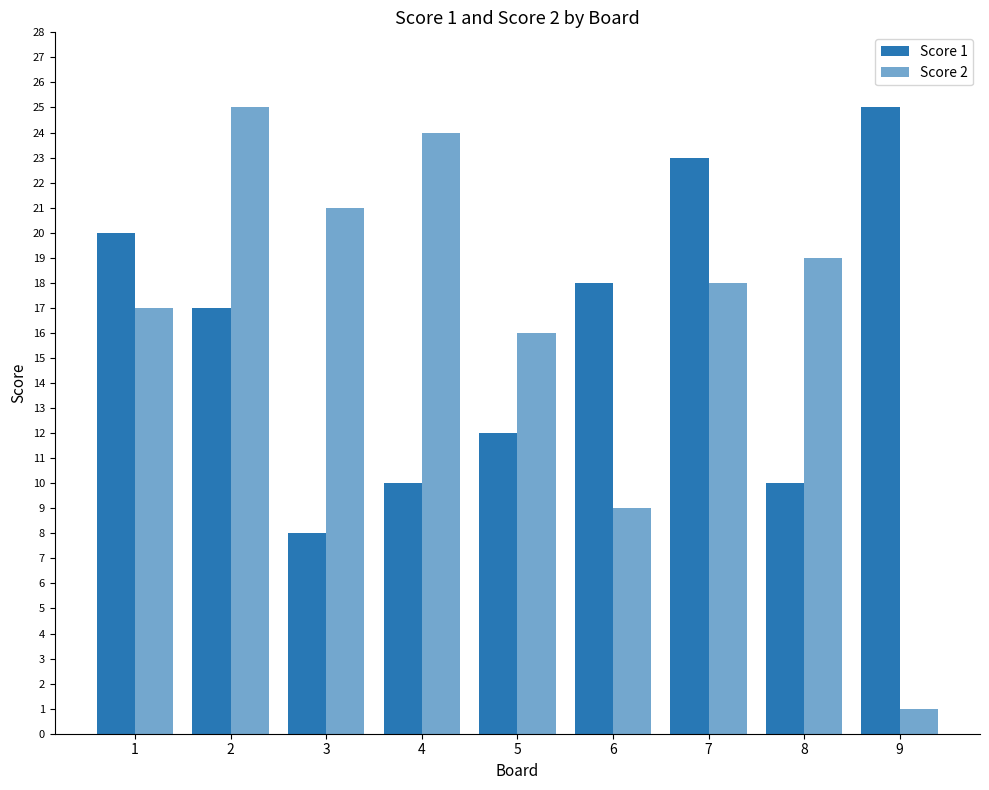

Which label corresponds to the largest value in the chart?

9